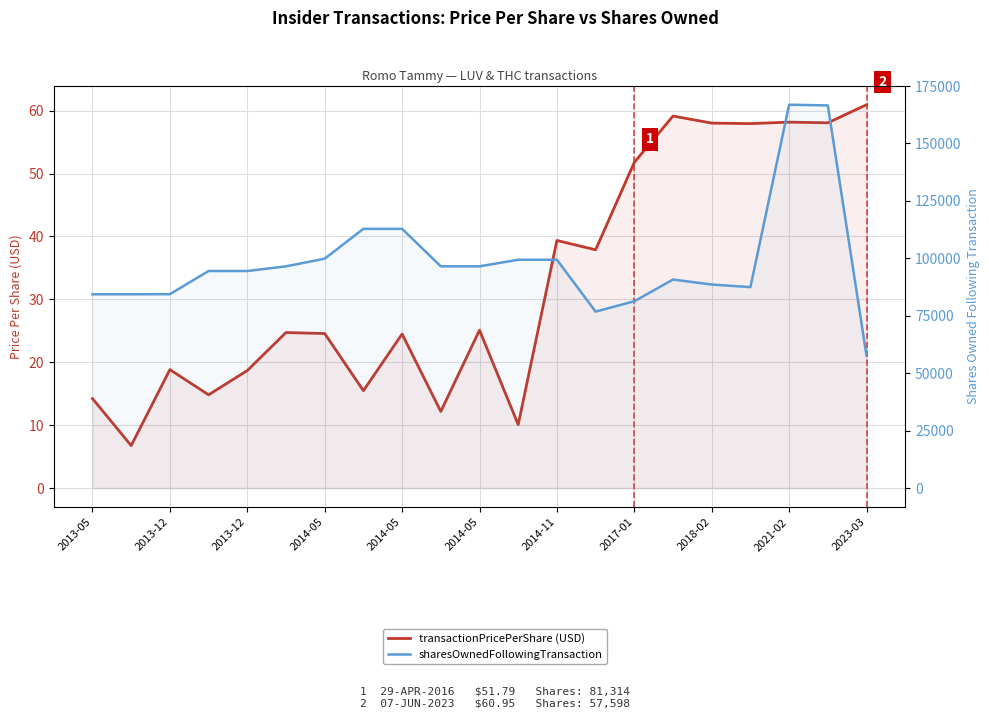

What is the lowest value of the sharesOwnedFollowingTransaction series?

57598.0